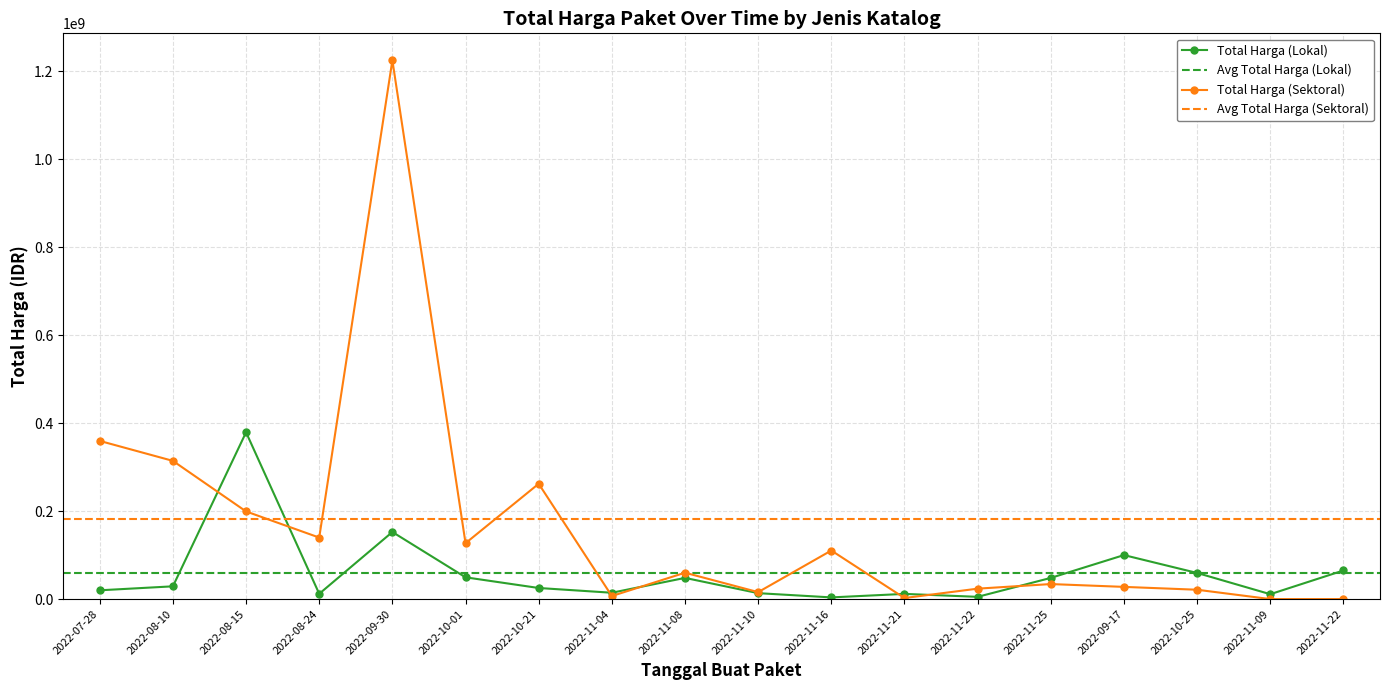

Which has a higher value, 2022-11-08 or 2022-11-22?

2022-11-22